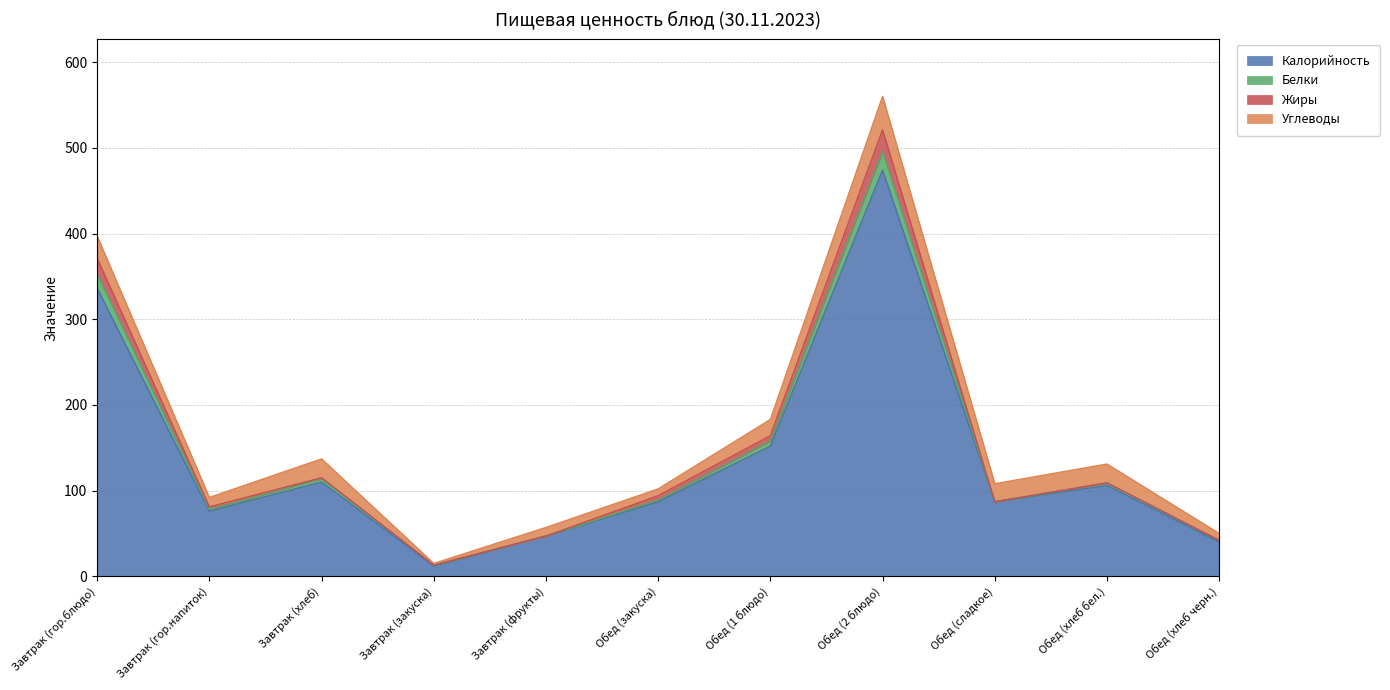

Where is the first local maximum for Белки?

Завтрак (хлеб)